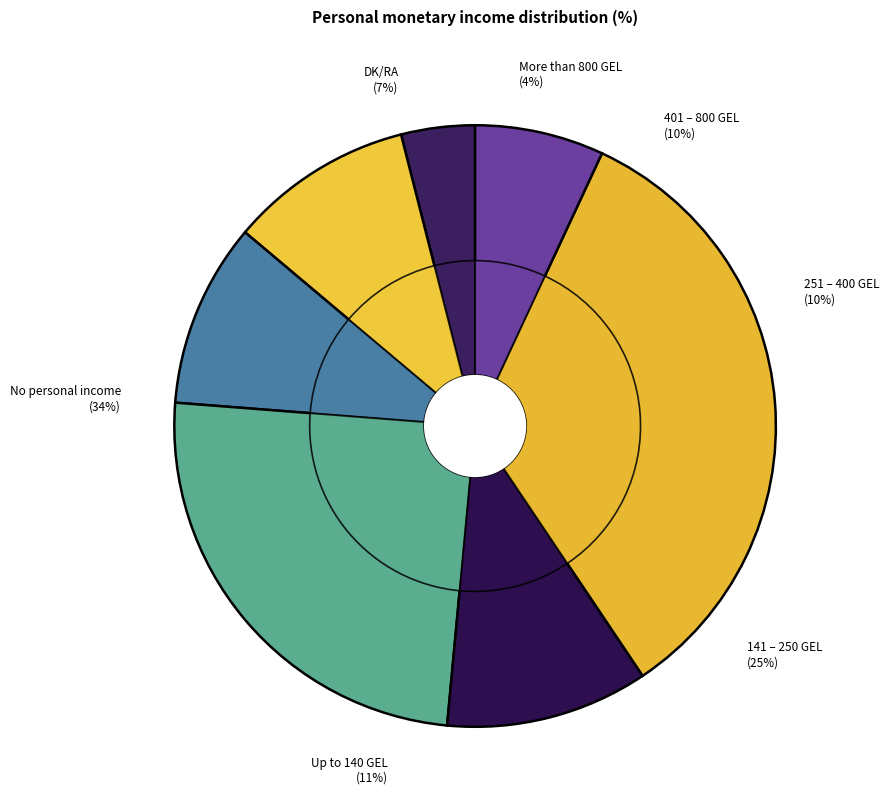

To the nearest percent, what portion does DK/RA represent?

7%